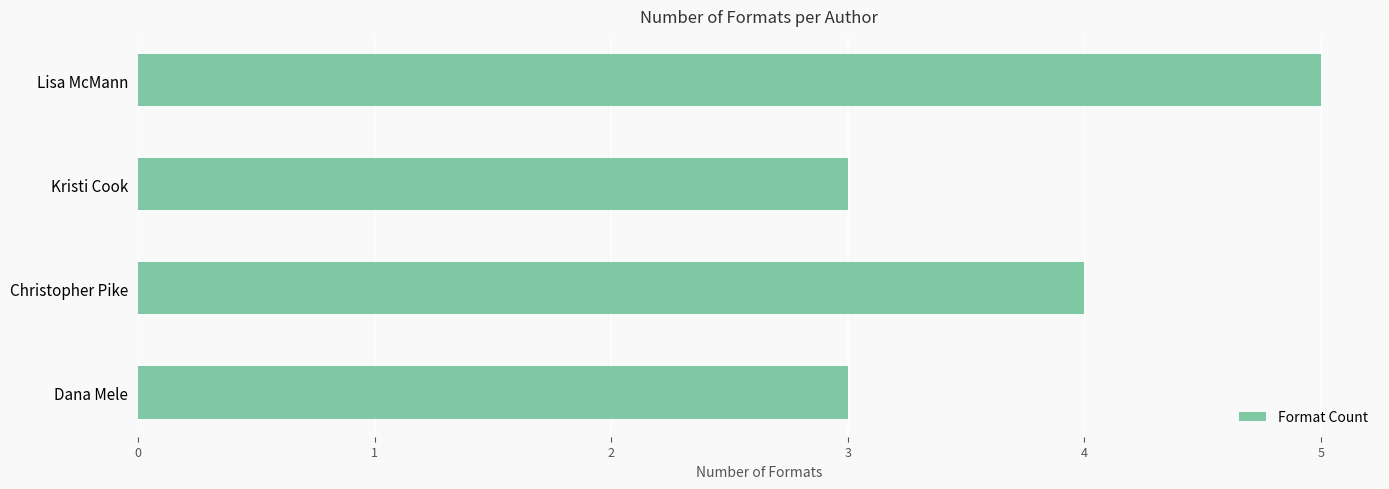

Is it true that the value at Dana Mele is 3?

True